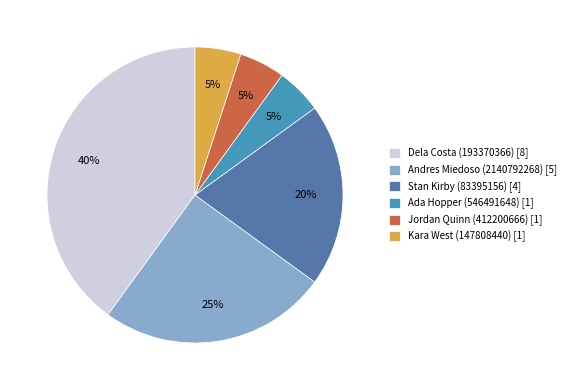

Is Andres Miedoso (2140792268) the majority of the pie?

No